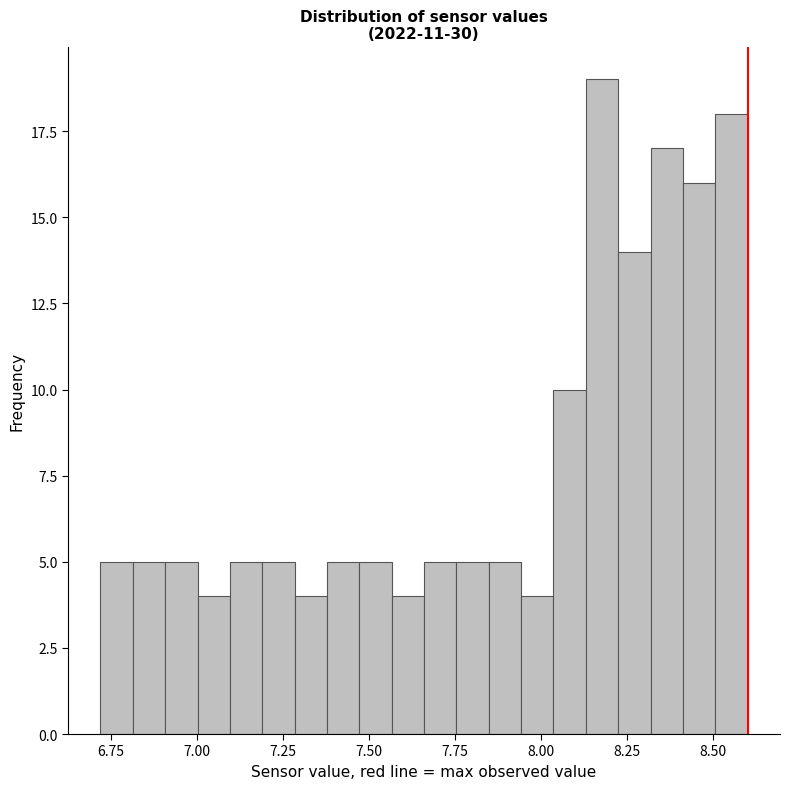

Around what value on the x-axis is the tallest bar? Give the approximate position of its centre, as read against the axis.

8.20